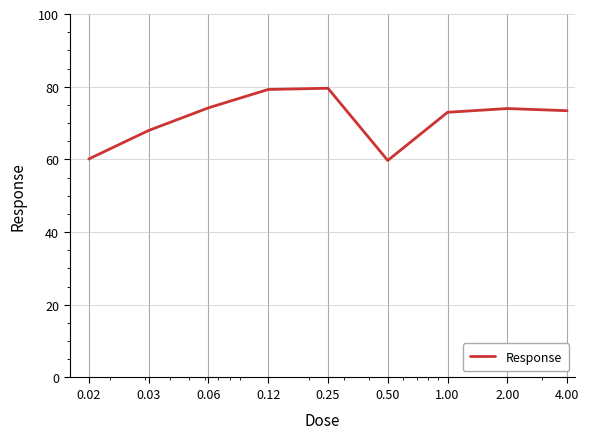

What is the maximum value shown in the chart?

79.6